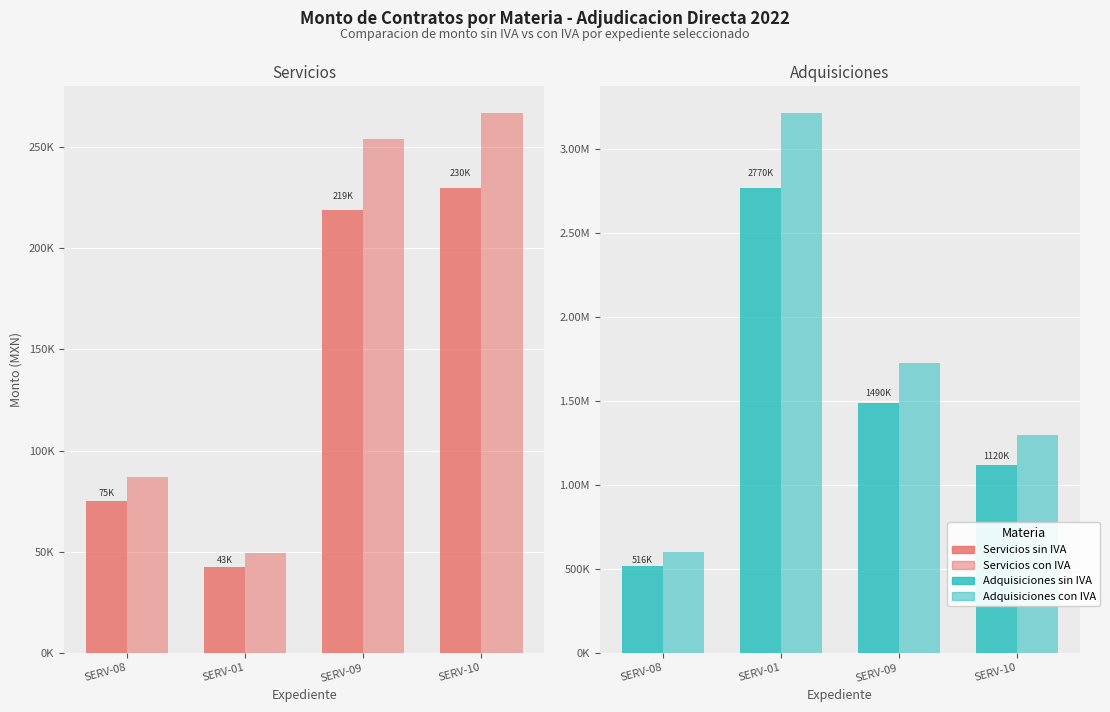

What is the label of the 1st bar from the right?

SERV-10